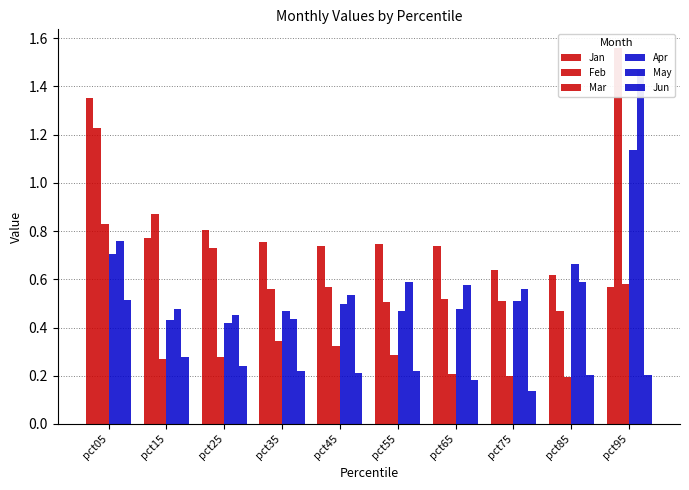

What is the spread (max minus min) of values at pct05?

0.8